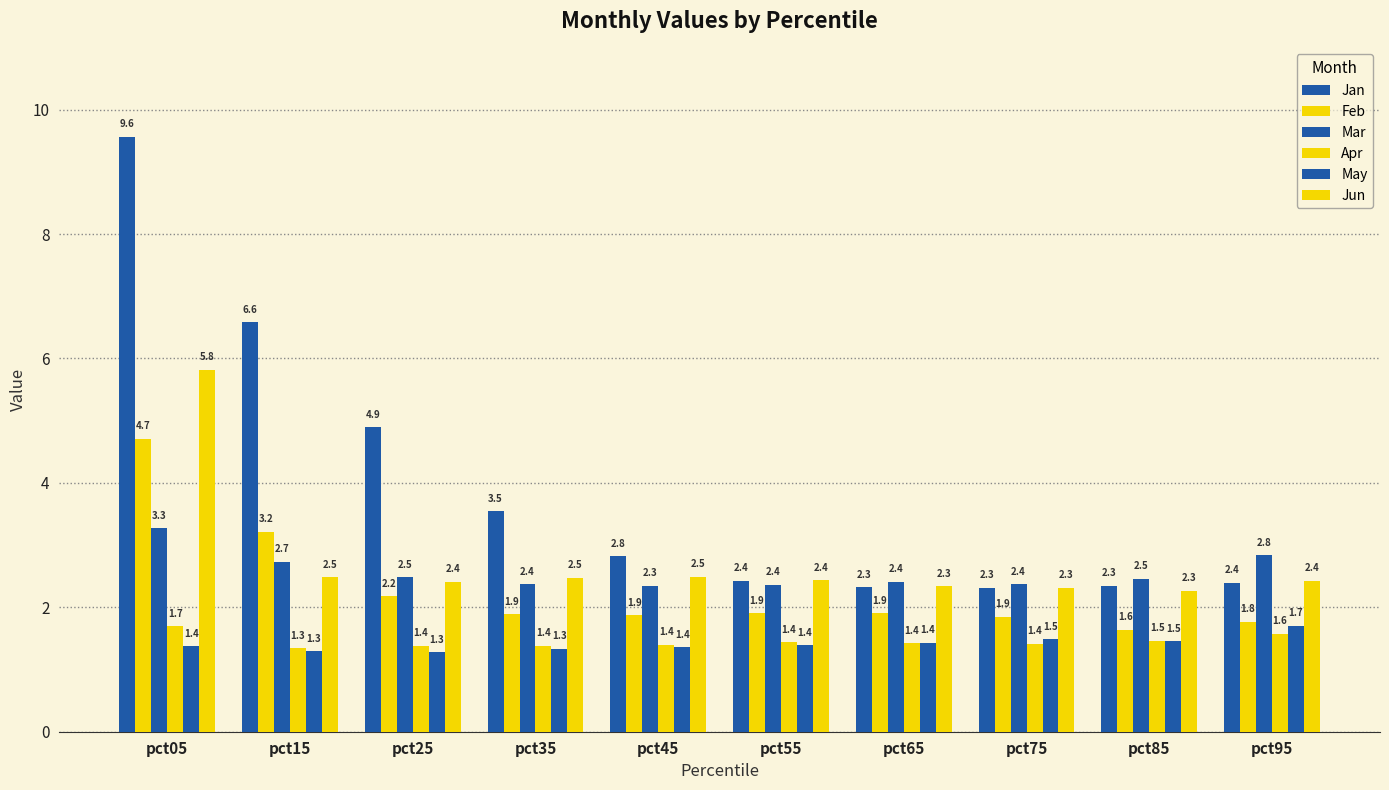

What is the greatest value displayed?

9.6